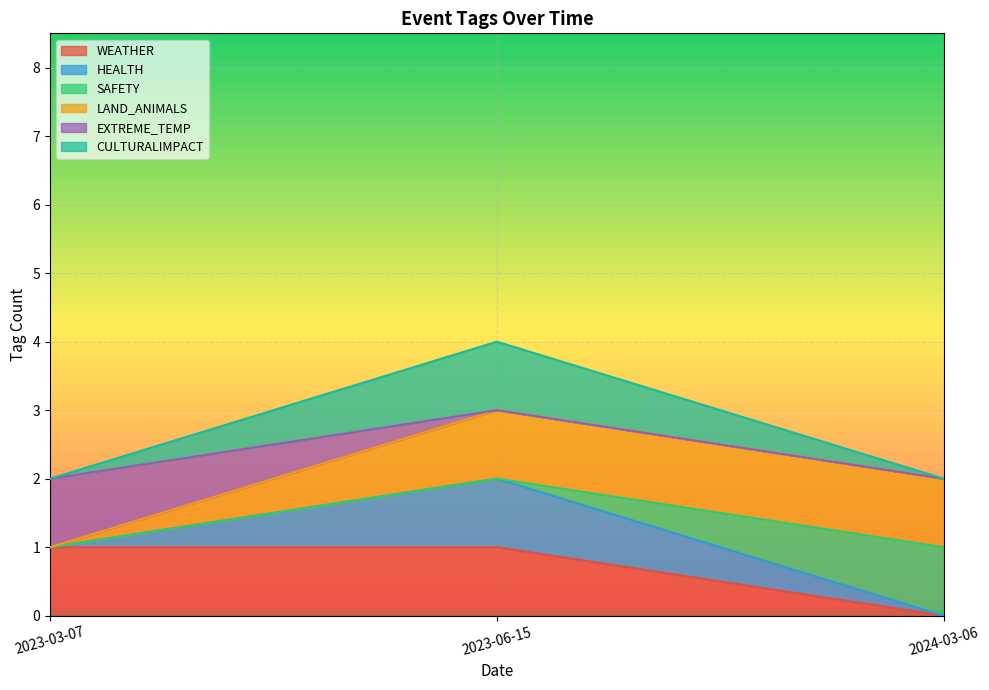

True or false: LAND_ANIMALS has a value of 1 at 2023-06-15.

True